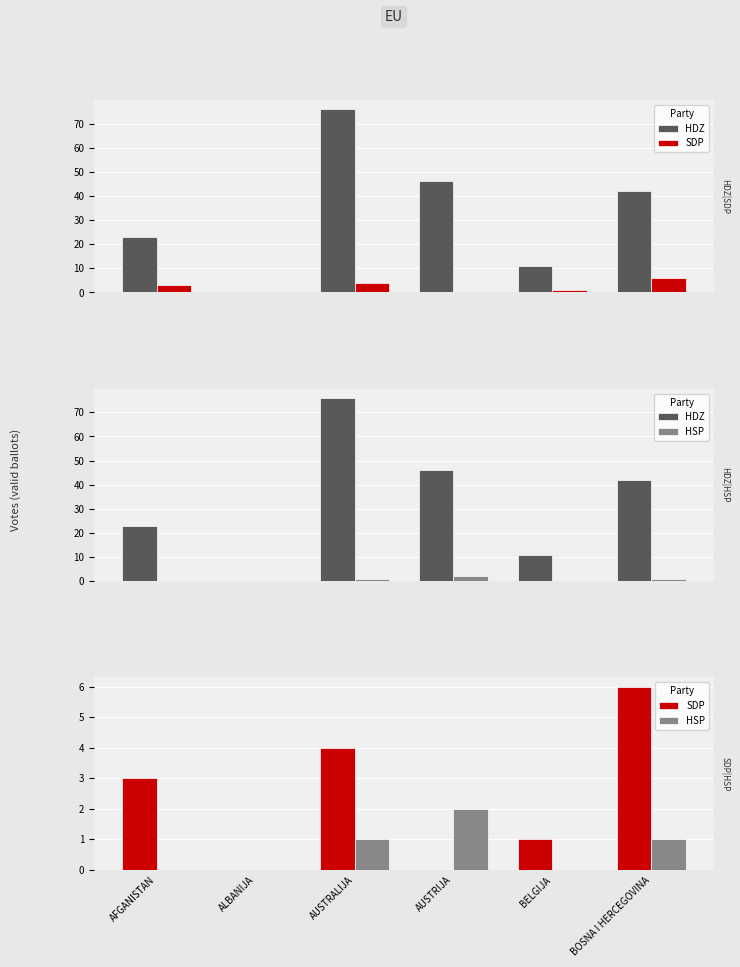

At which label does HSP first exceed 1?

AUSTRIJA